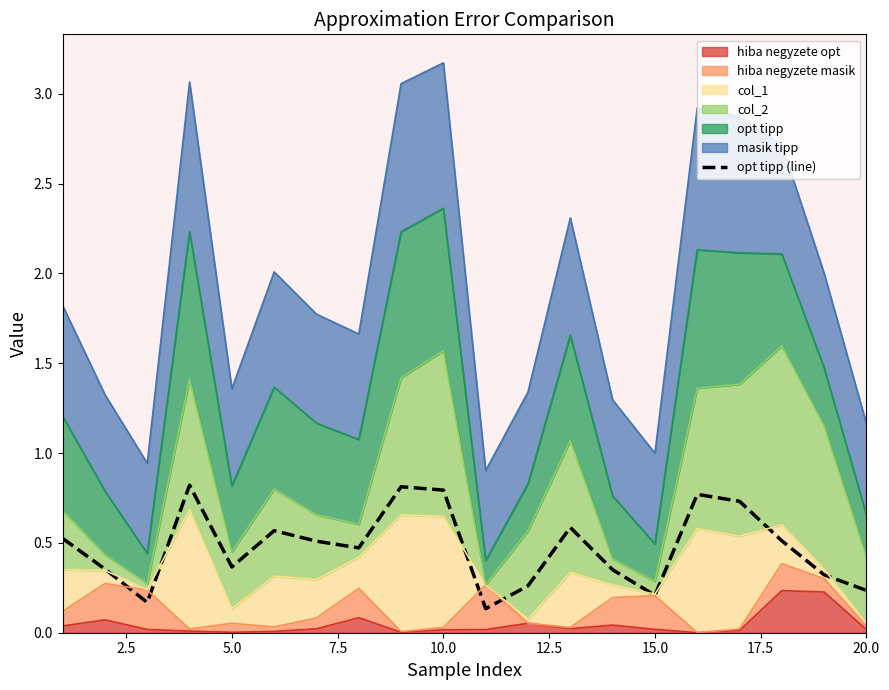

How many interior local valleys (lower than both neighbors) does the data have?

5